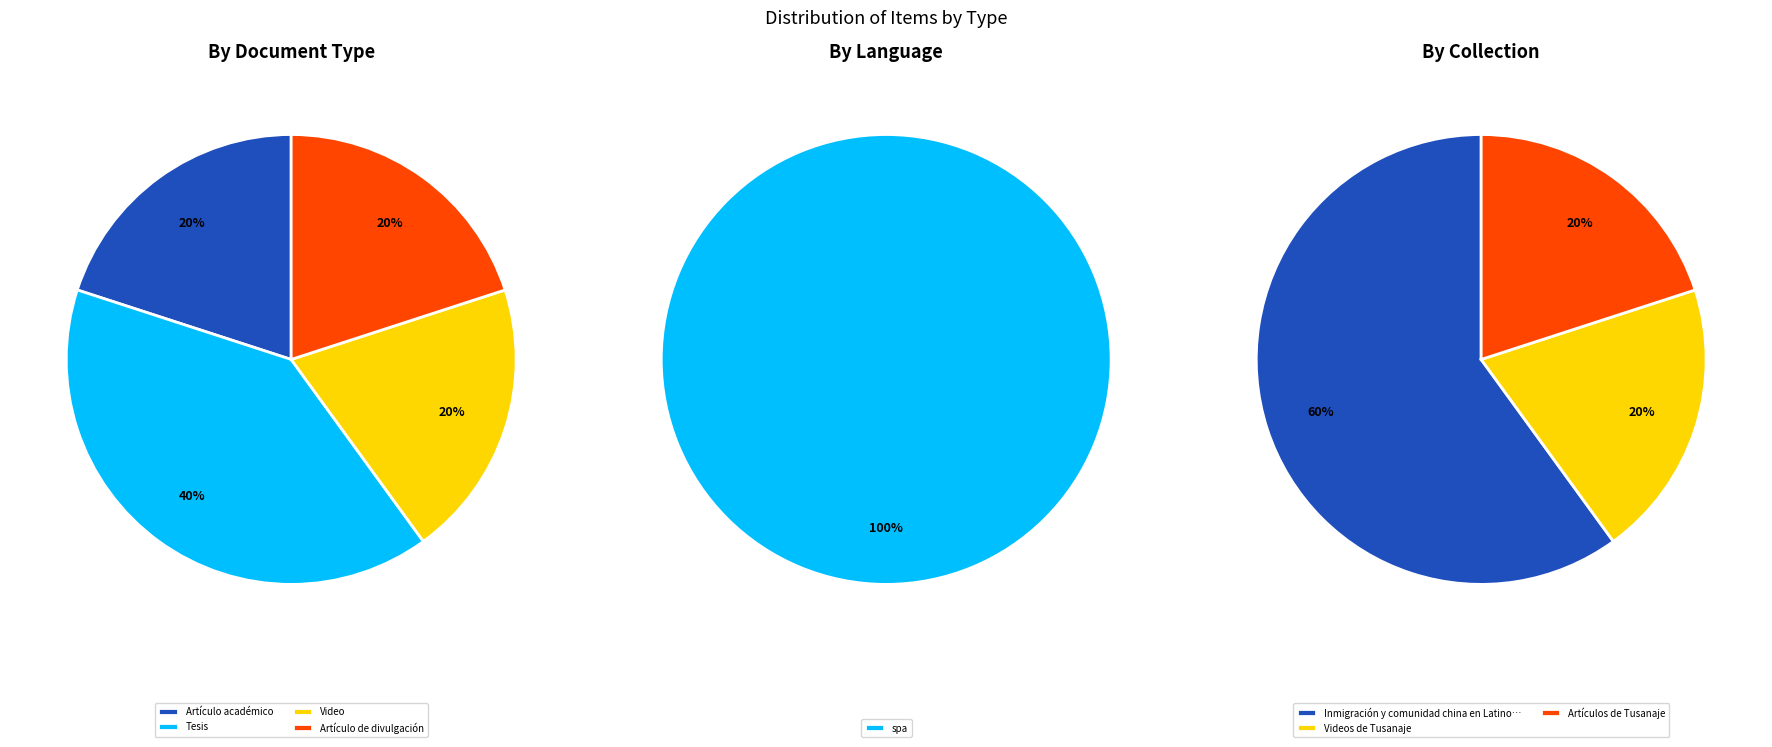

To the nearest percent, what is the difference between the largest and smallest slice percentages?

20%